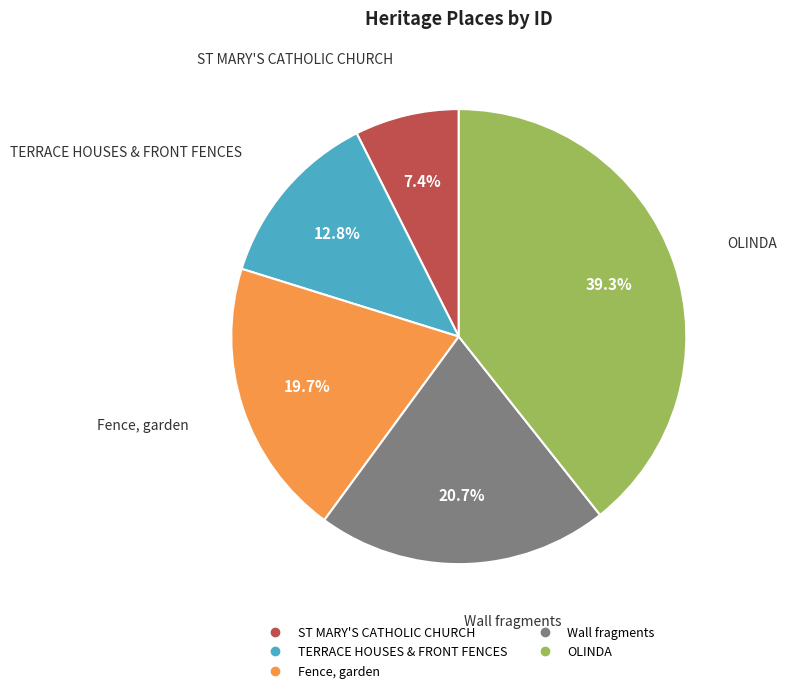

How many segments does this pie chart have?

5